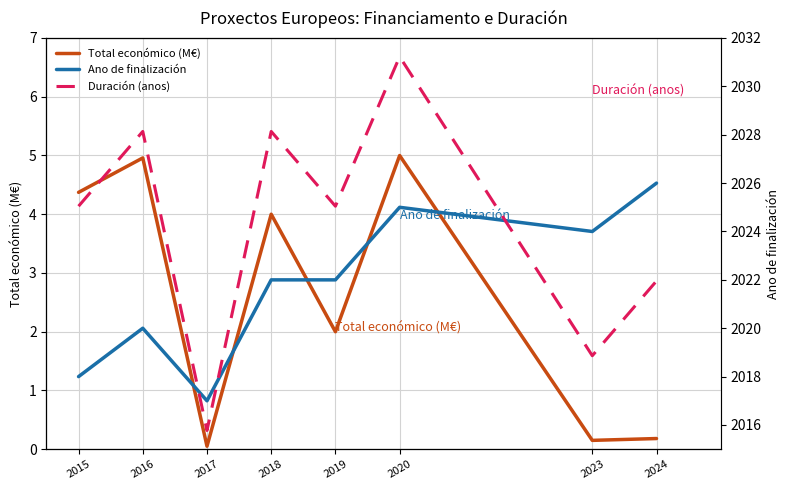

Is it true that Total económico (M€) equals 7.6 at 2020?

False